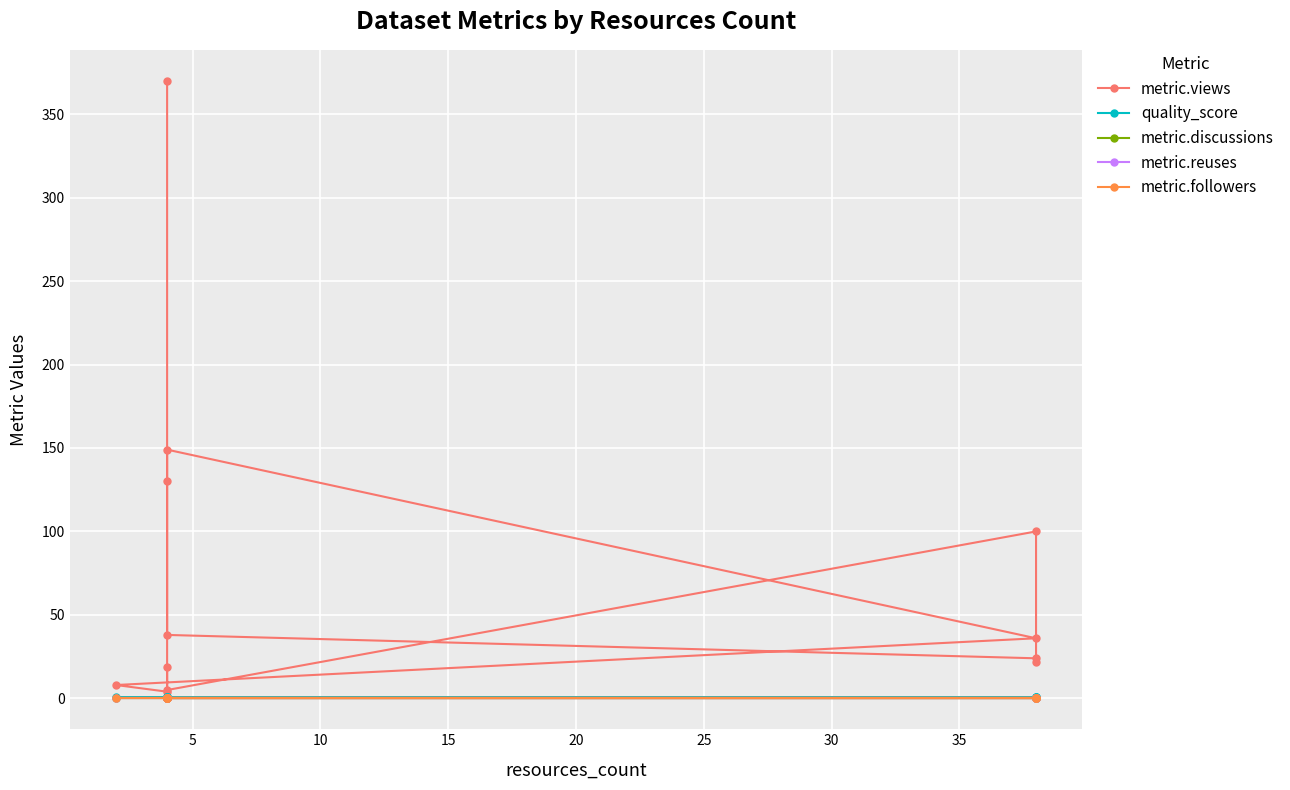

At how many categories does at least one series exceed 211?

1